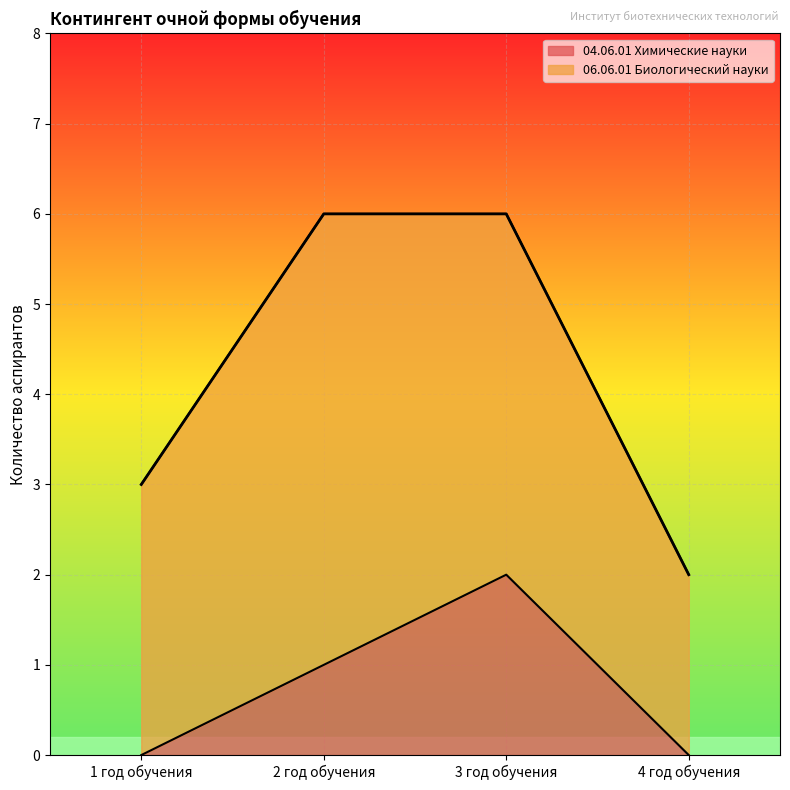

List the labels in order of value, smallest first.

4 год обучения, 1 год обучения, 2 год обучения, 3 год обучения